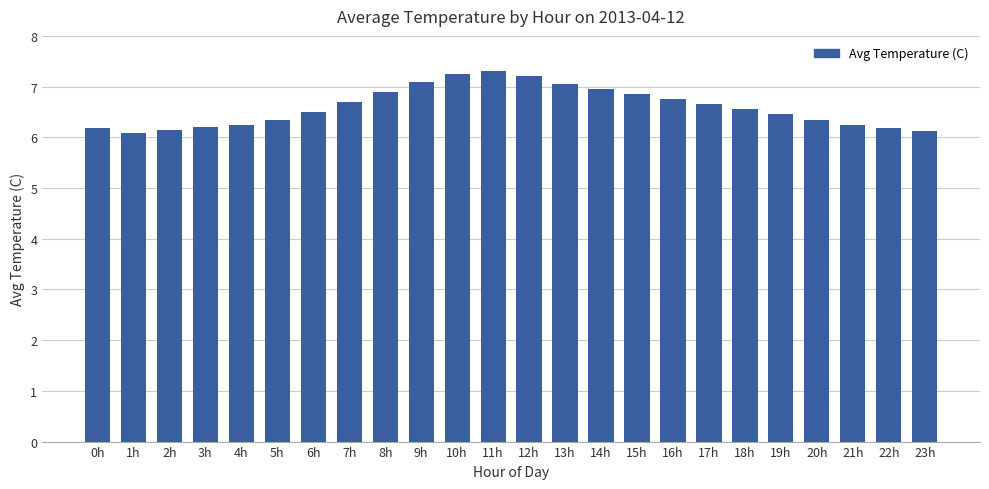

True or false: the data shows 6.9 at 8h.

True